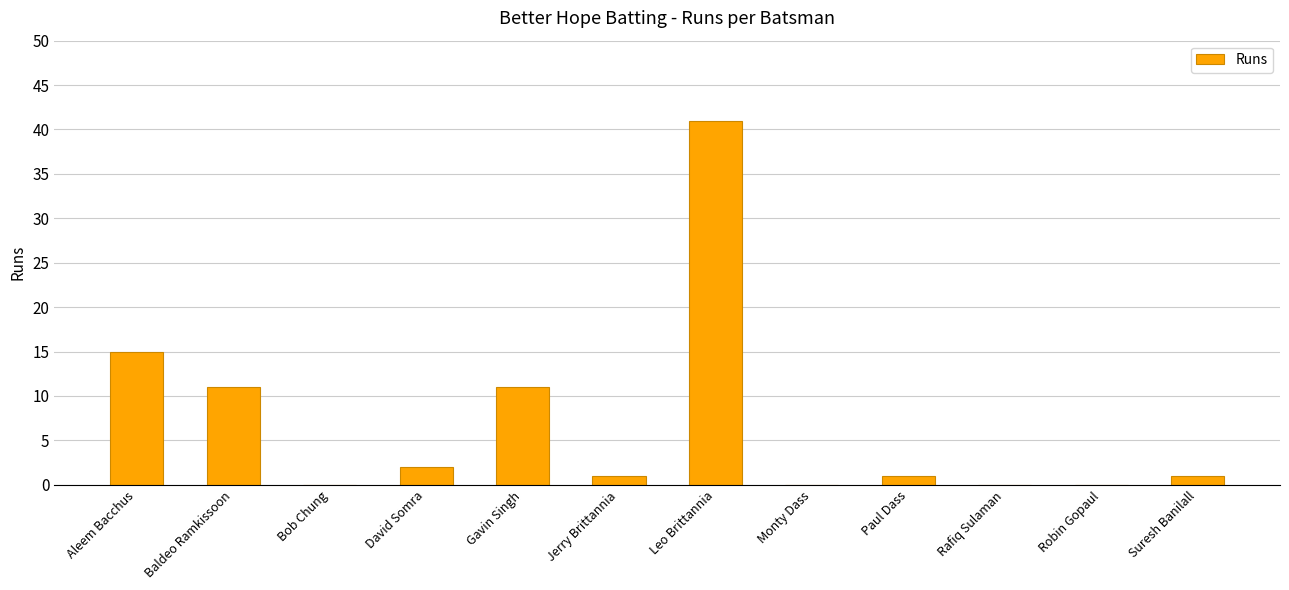

What is the ratio of the value at Paul Dass to the value at Aleem Bacchus?

0.1